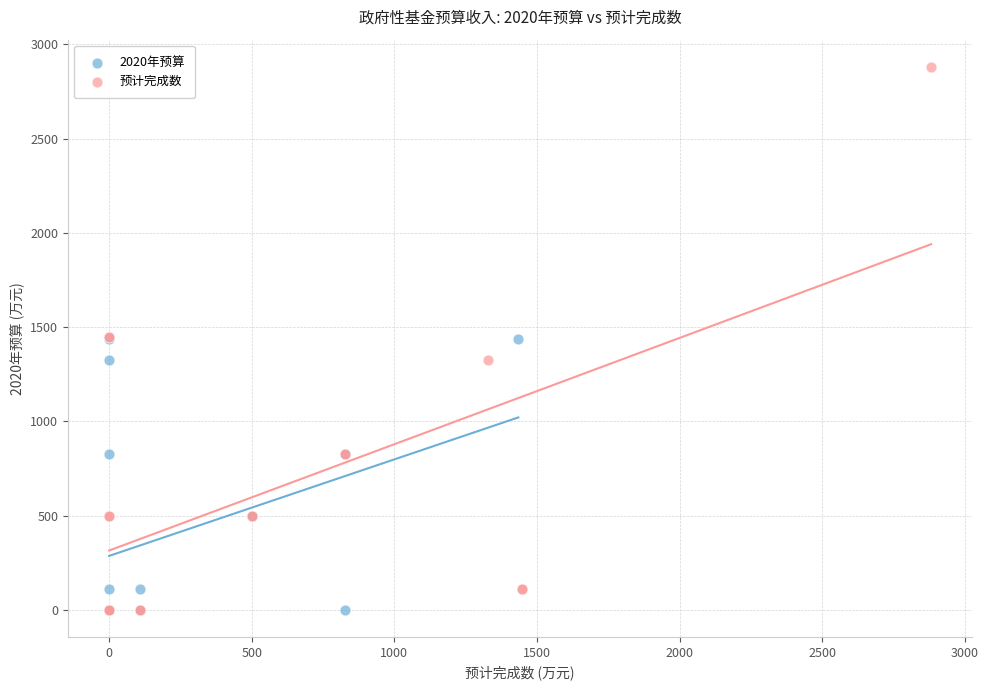

Which series has the largest Y range (max minus min)?

预计完成数